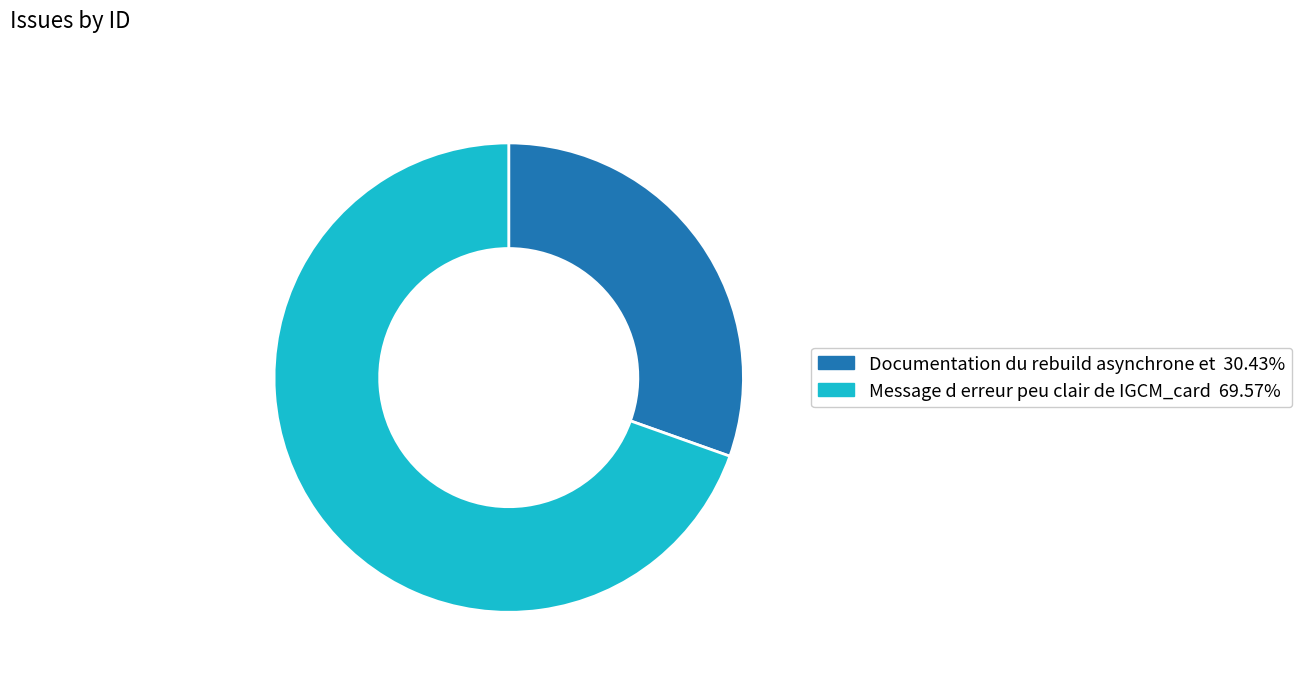

Is Documentation du rebuild asynchrone et the majority of the pie?

No